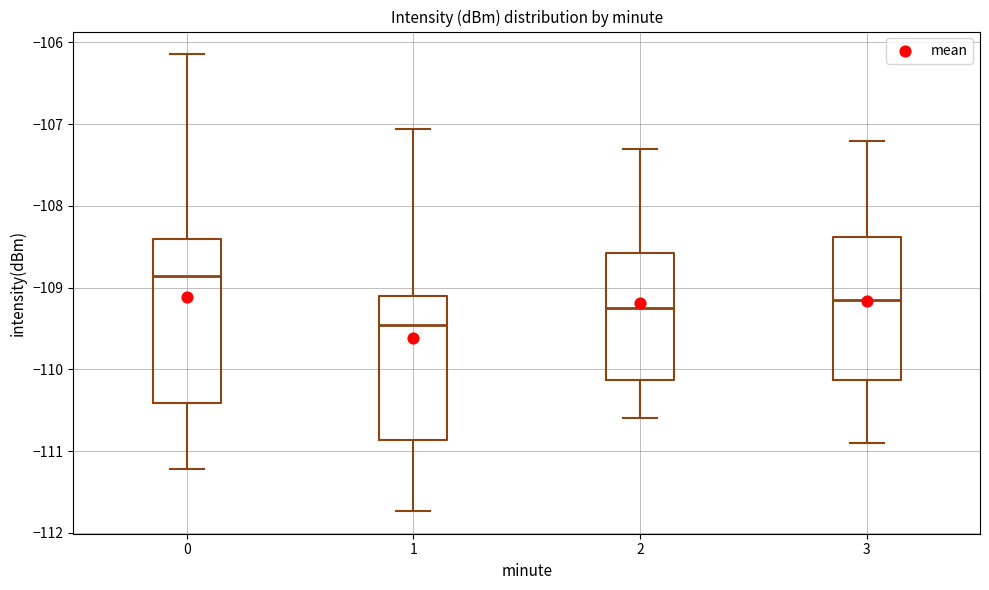

Which box's median line is the highest?

0